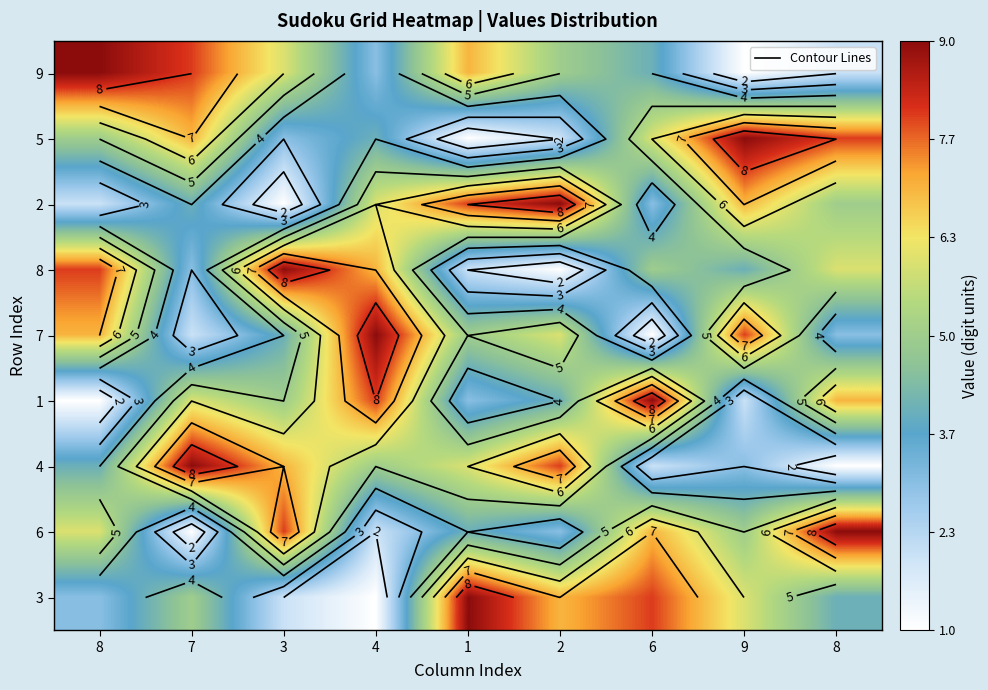

Is it true that 5 equals 5 at 9?

False